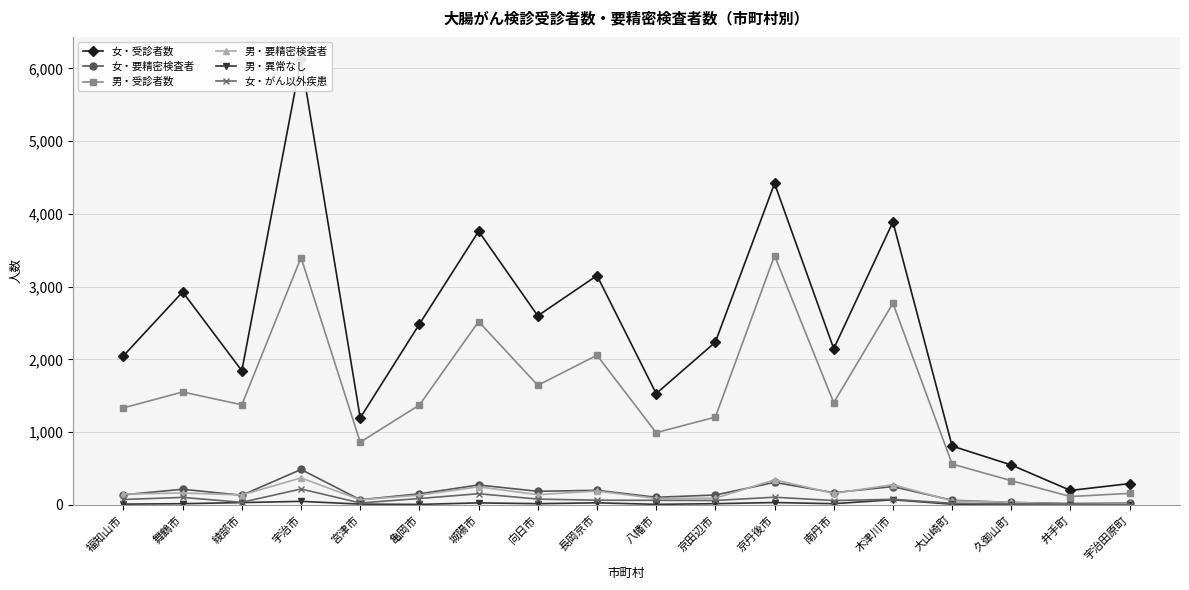

True or false: 女・がん以外疾患 and 女・受診者数 intersect in this chart.

False